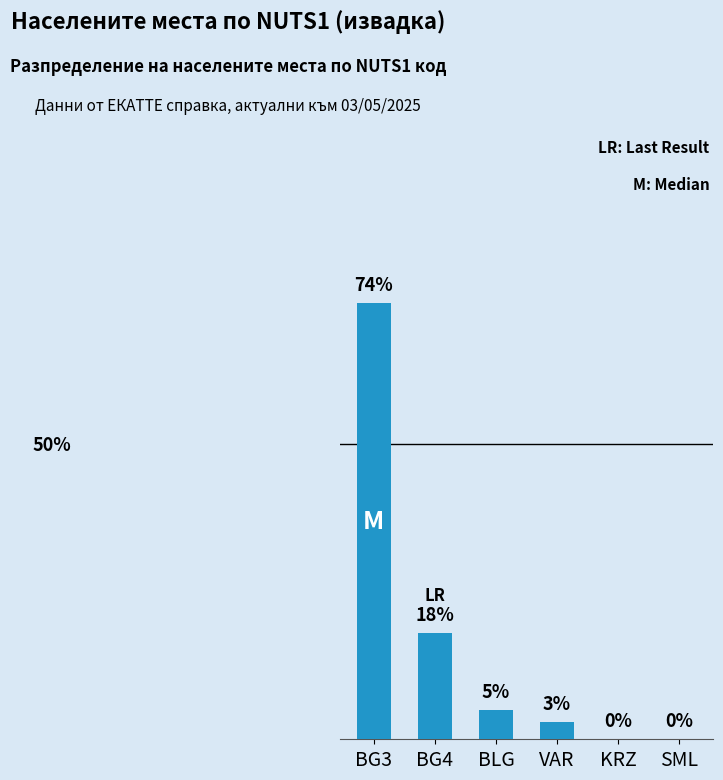

At which label is the value closest to 37?

BG4